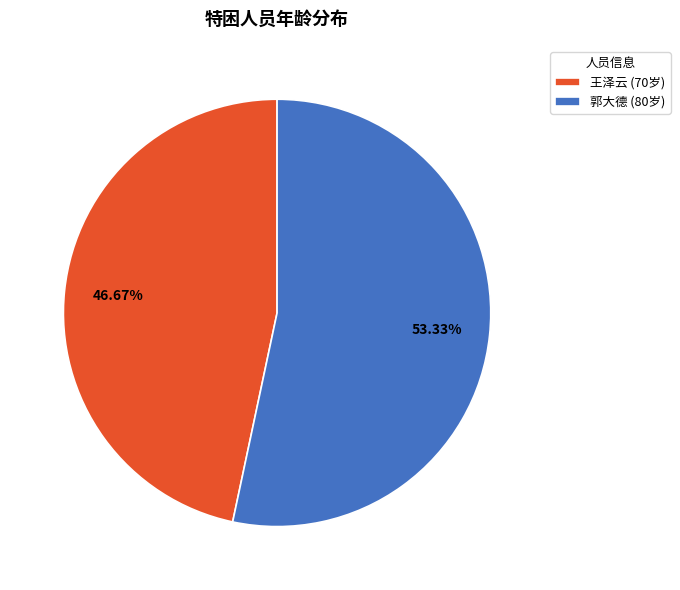

What is the largest slice in the pie chart?

郭大德 (80岁)